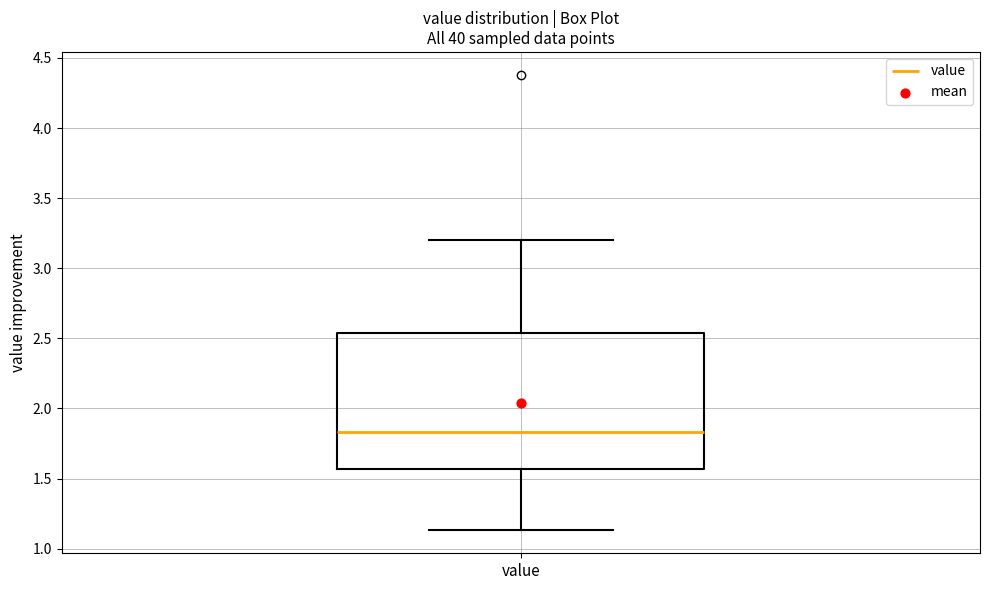

Where is the lower edge of the box for value on the y-axis? The values are not printed on the chart, so give them approximately, as read against the axis.

1.55